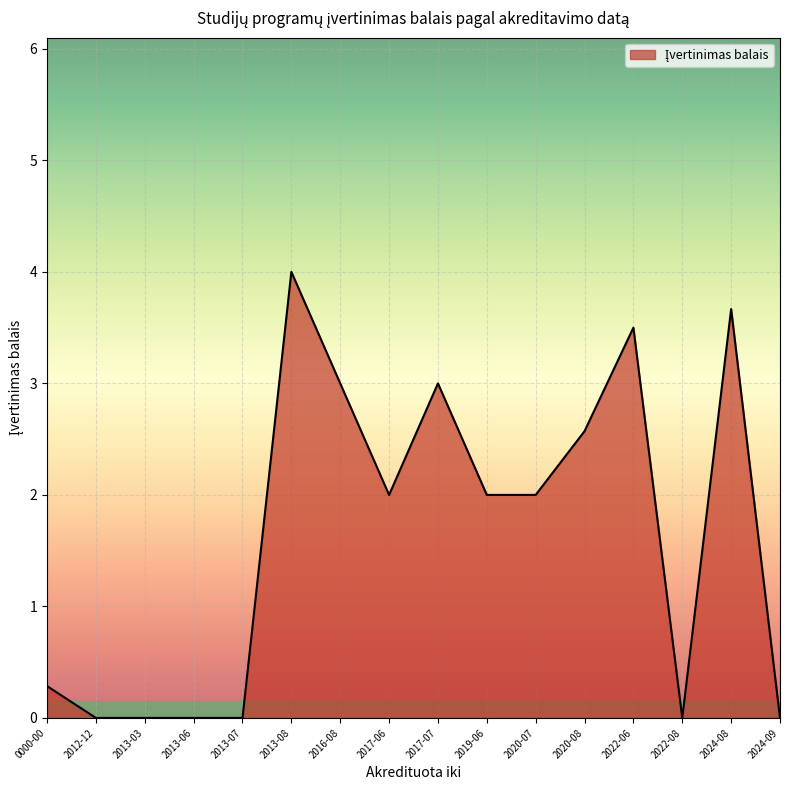

Which has a higher value, 2022-06 or 0000-00?

2022-06